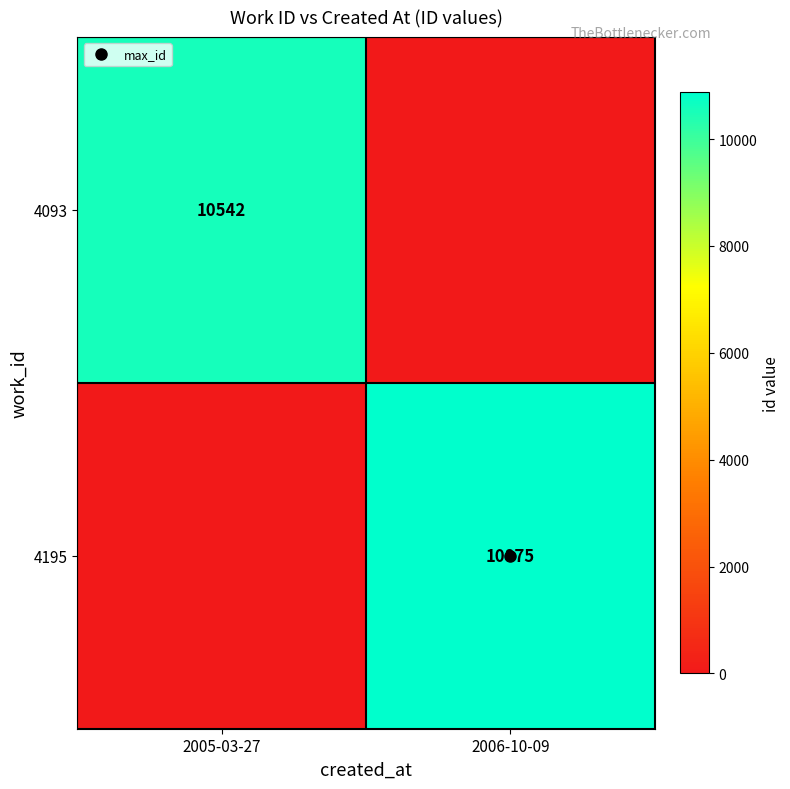

At which label is 4195 closest to 5437?

2005-03-27